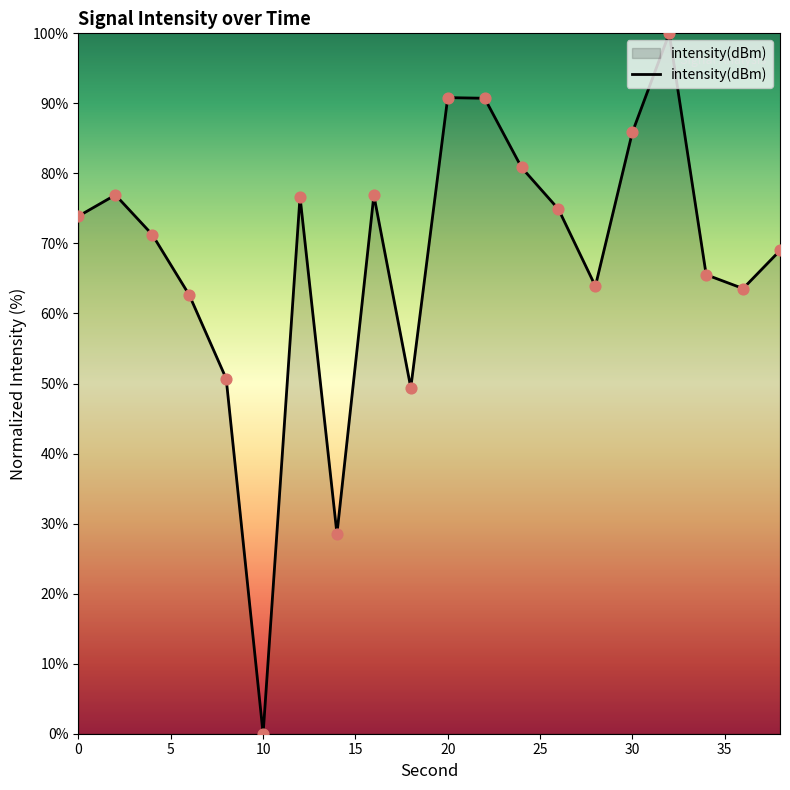

What is the difference between the maximum and minimum values?

100.0